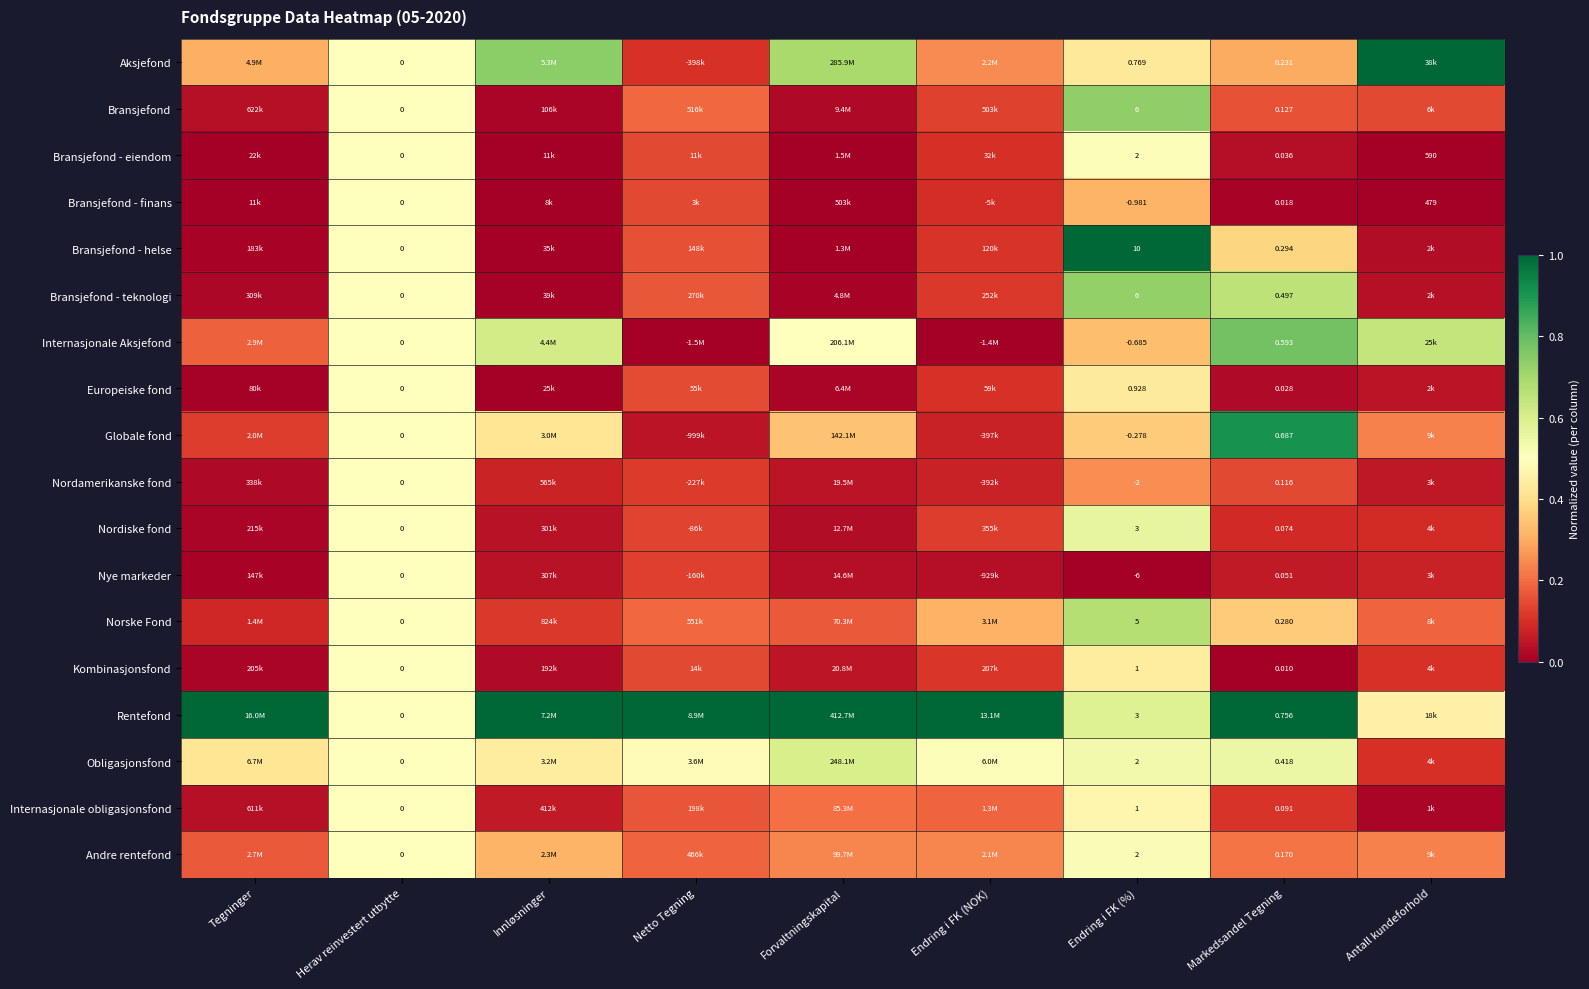

Is the value of Bransjefond - helse at Markedsandel Tegning greater than the value of Andre rentefond at Herav reinvestert utbytte?

Yes